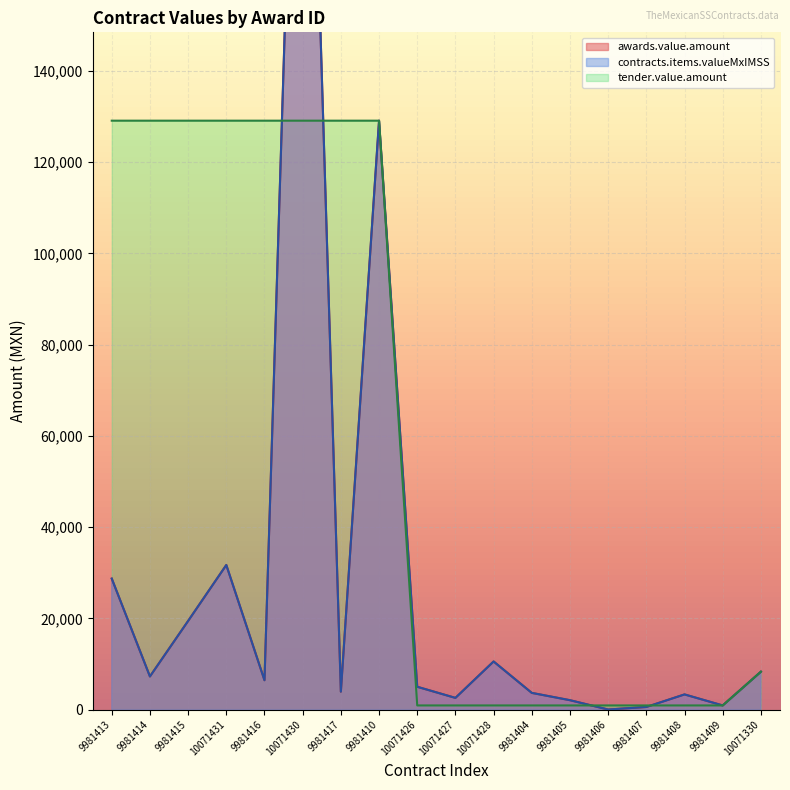

What is the value of the contracts.items.valueMxIMSS point at the 8th from the left?

129080.7